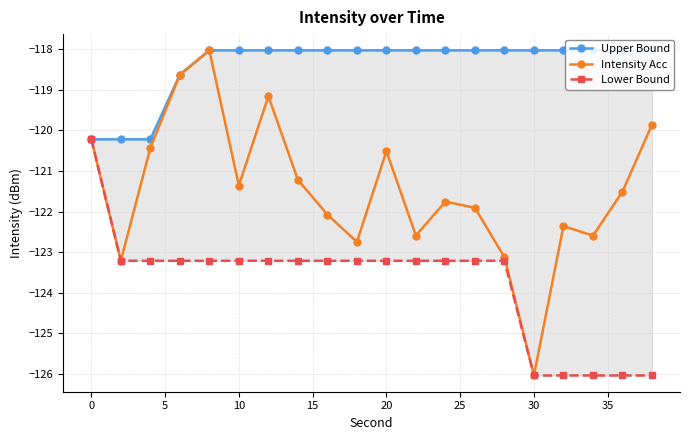

Is it true that Intensity Acc equals -68.0 at 10?

False